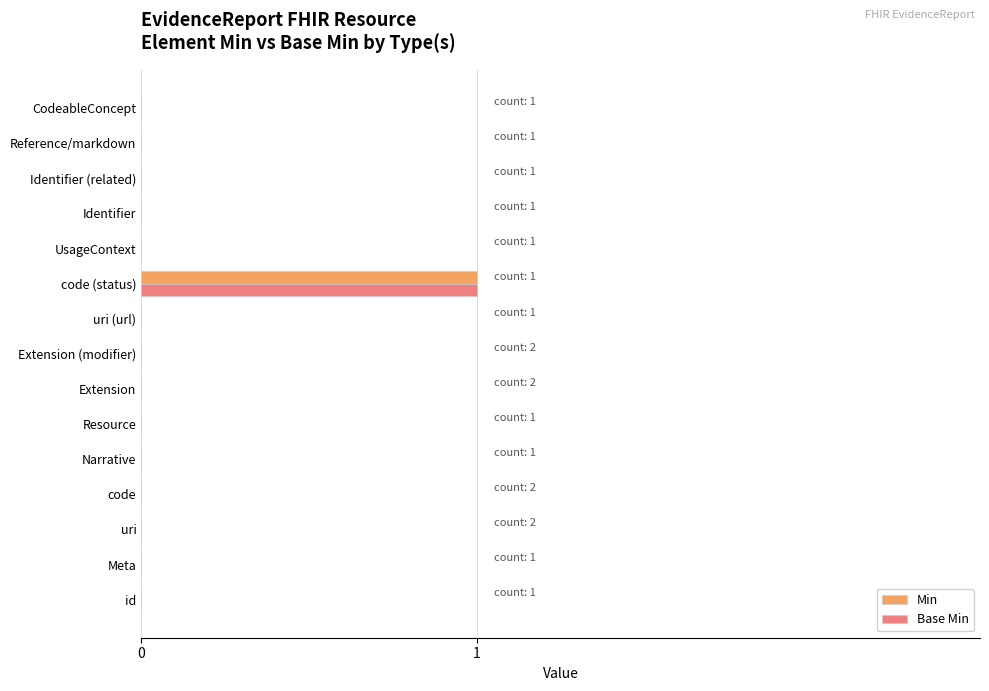

True or false: Base Min has a value of 0 at id.

True